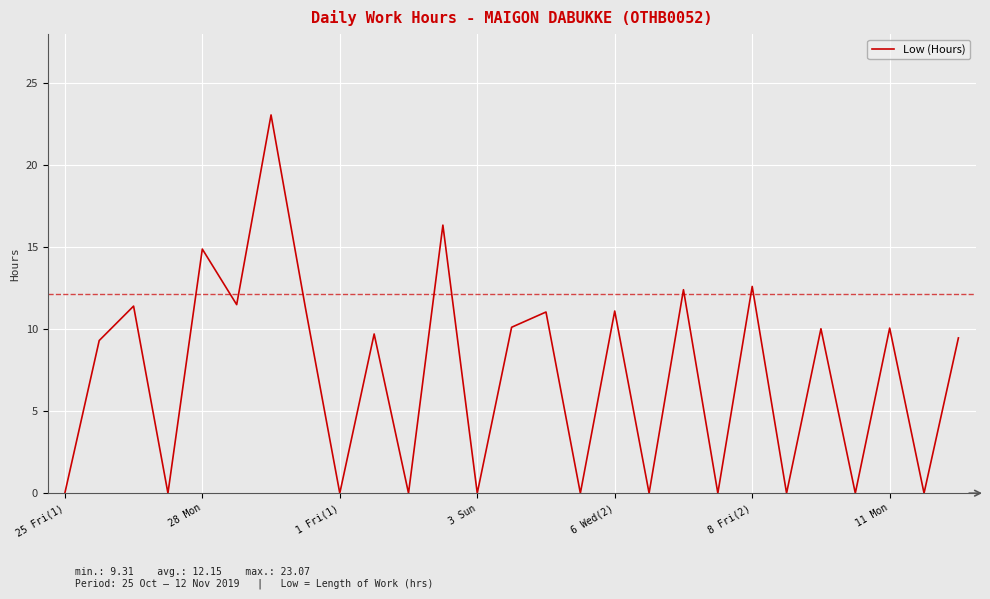

What is the greatest value displayed?

23.1